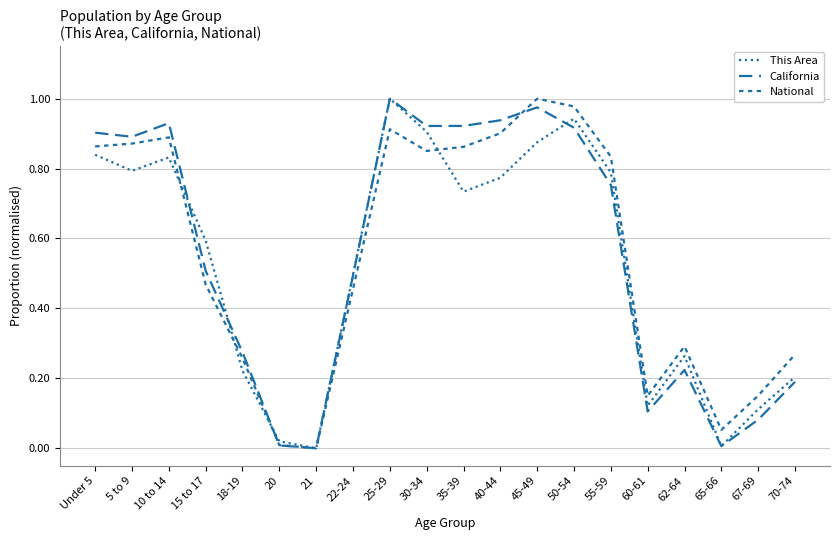

Is the value of California at 40-44 greater than the value of This Area at 50-54?

No